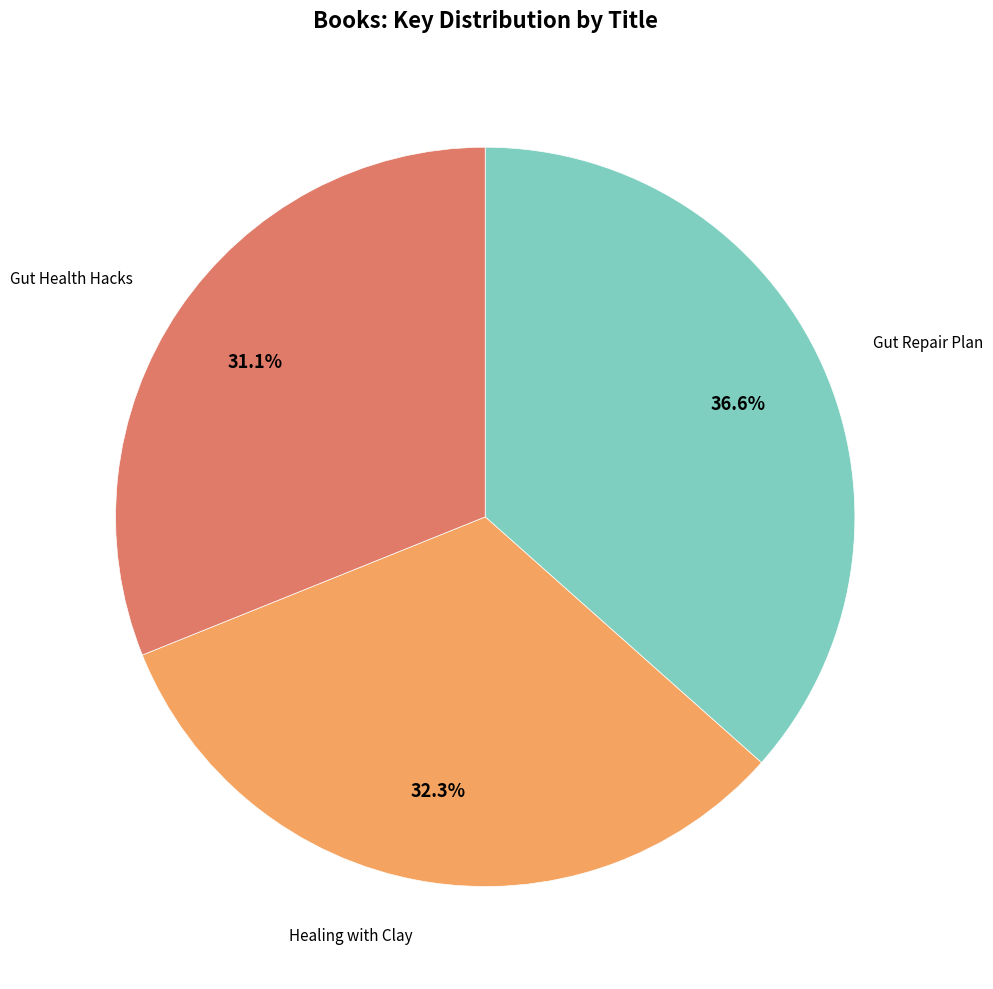

Does any single category account for the majority?

No